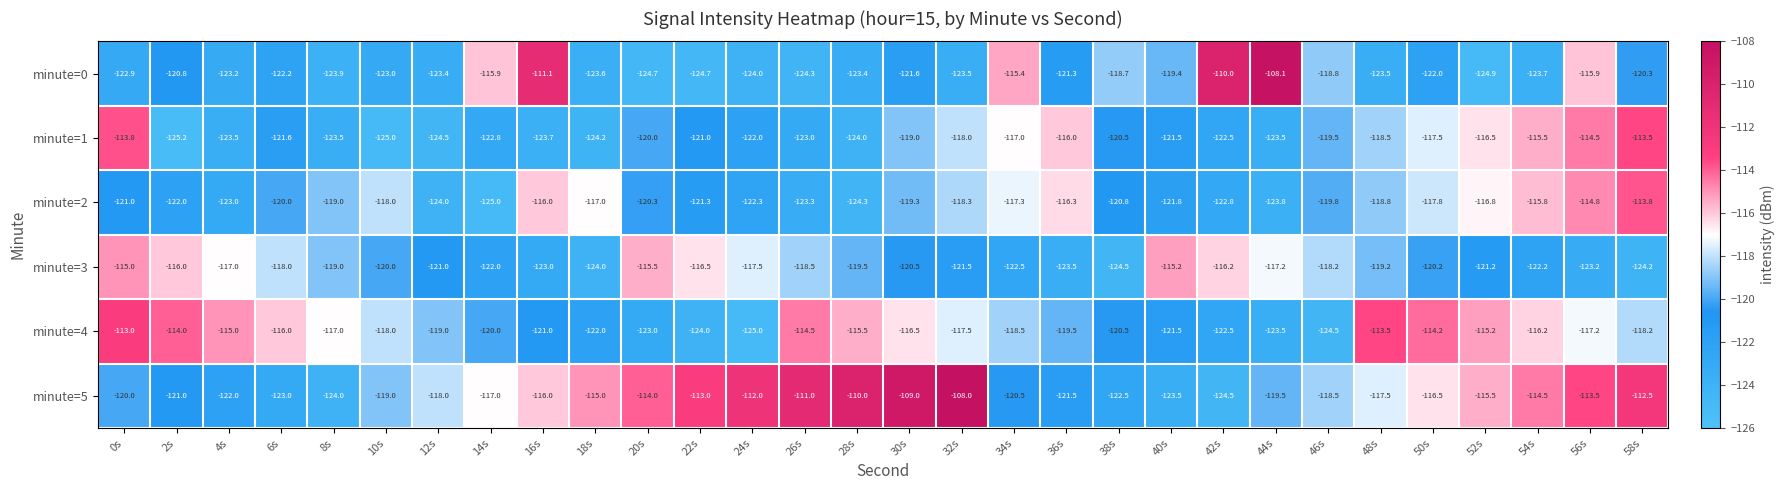

What is the difference between the second highest and second lowest values in the minute=4 series?

11.0